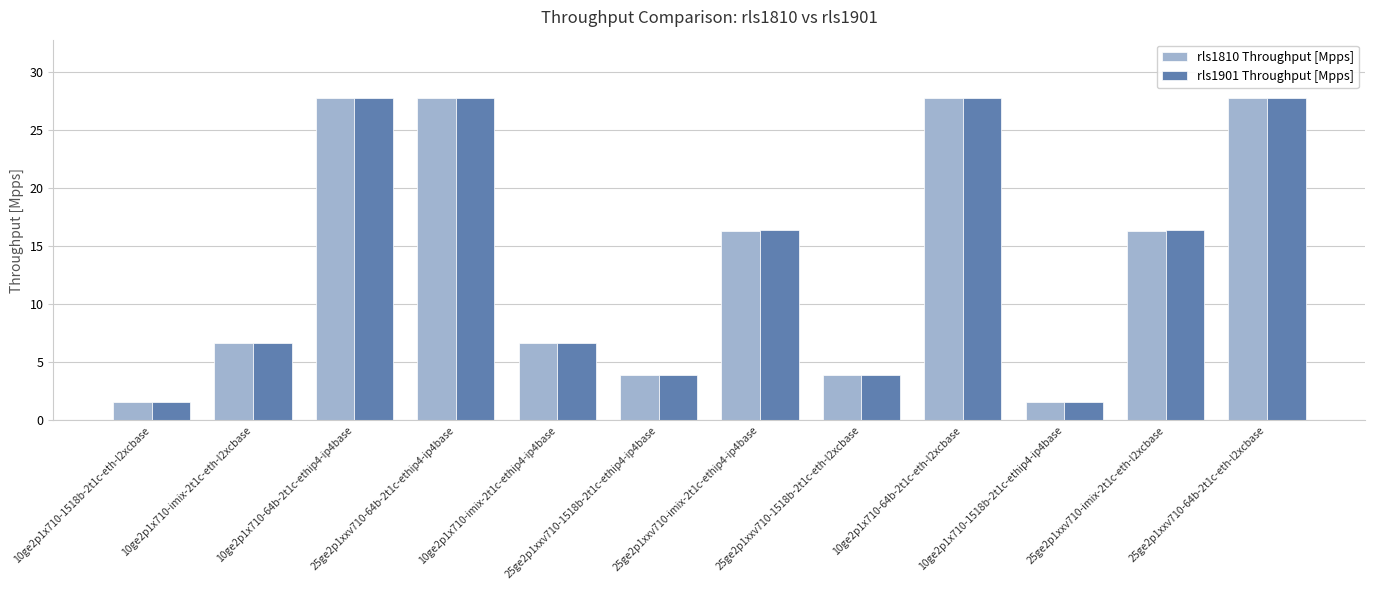

What is the difference between the second highest and second lowest values in the rls1810 Throughput [Mpps] series?

26.2